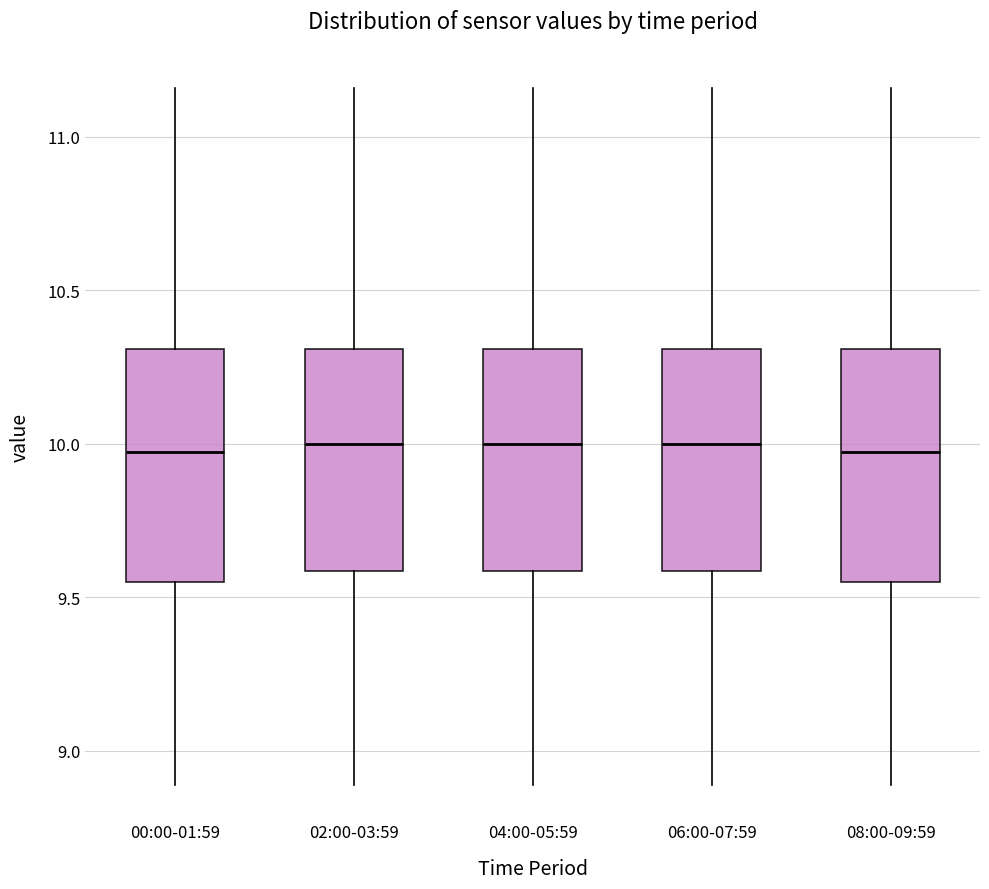

Where does the median line of the box for 02:00-03:59 sit on the y-axis? The values are not printed on the chart, so give them approximately, as read against the axis.

10.00